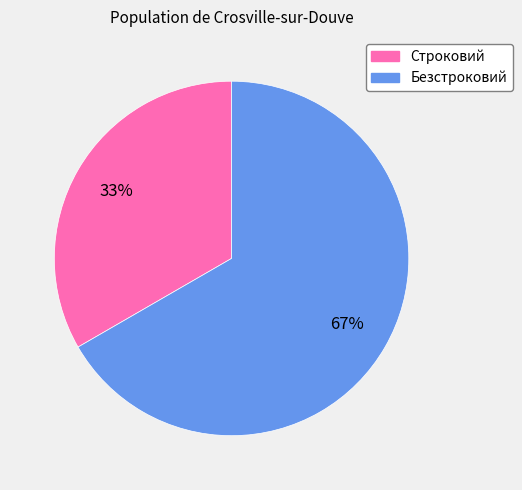

To the nearest percent, what is the average slice percentage?

50%